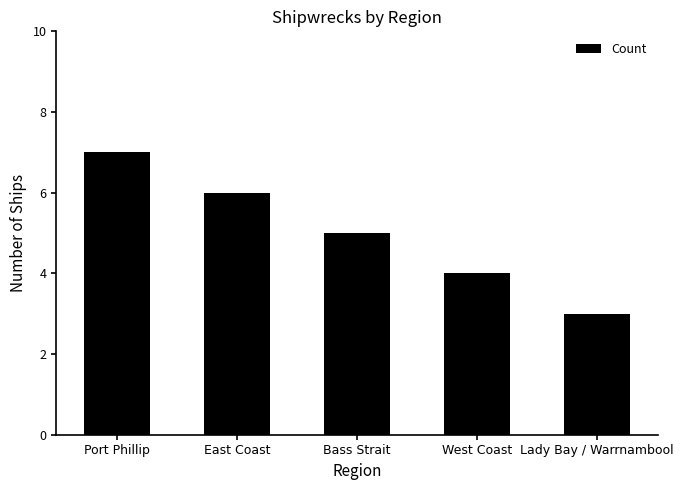

What is the label of the 4th bar from the right?

East Coast